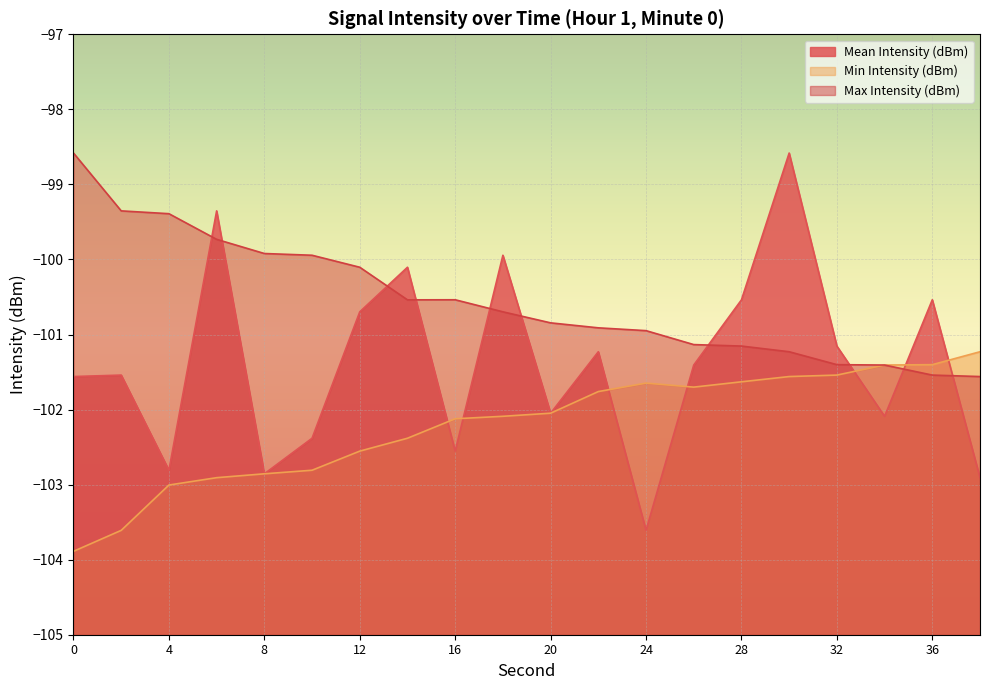

Reading left to right, extract all data points from this chart.

Mean Intensity (dBm): 0=-101.6	2=-101.5	4=-102.8	6=-99.4	8=-102.9	10=-102.4	12=-100.7	14=-100.1	16=-102.6	18=-99.9	20=-102.0	22=-101.2	24=-103.6	26=-101.4	28=-100.5	30=-98.6	32=-101.2	34=-102.1	36=-100.5	38=-102.9
Min Intensity (dBm): 0=-103.9	2=-103.6	4=-103.0	6=-102.9	8=-102.9	10=-102.8	12=-102.6	14=-102.4	16=-102.1	18=-102.1	20=-102.0	22=-101.8	24=-101.6	26=-101.7	28=-101.6	30=-101.6	32=-101.5	34=-101.4	36=-101.4	38=-101.2
Max Intensity (dBm): 0=-98.6	2=-99.4	4=-99.4	6=-99.7	8=-99.9	10=-99.9	12=-100.1	14=-100.5	16=-100.5	18=-100.7	20=-100.8	22=-100.9	24=-100.9	26=-101.1	28=-101.2	30=-101.2	32=-101.4	34=-101.4	36=-101.5	38=-101.6